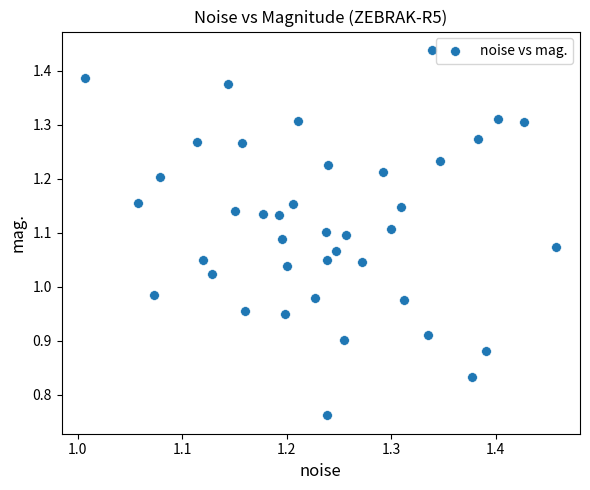

What is the range of X values (max minus min)?

0.5